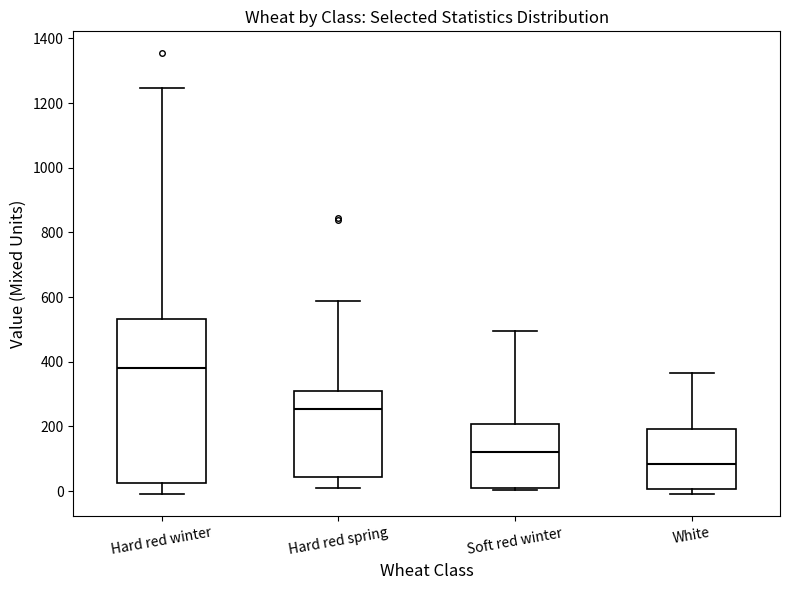

Reading left to right, read every box against the y-axis: the position of its median line, the range the box covers, and the ends of its whiskers. The values are not printed on the chart, so give them approximately, as read against the axis.

Hard red winter: median 380, box 20 to 540, whiskers 0 to 1240
Hard red spring: median 260, box 40 to 320, whiskers 20 to 580
Soft red winter: median 120, box 20 to 200, whiskers 0 to 500
White: median 80, box 0 to 200, whiskers 0 (just below the box's lower edge) to 360